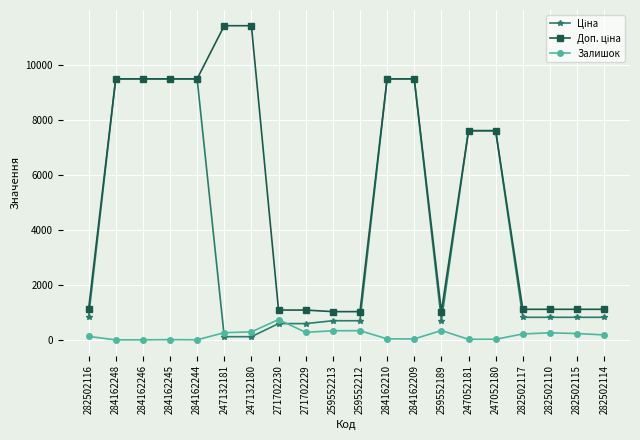

What is the label of the 3rd point from the left?

284162246